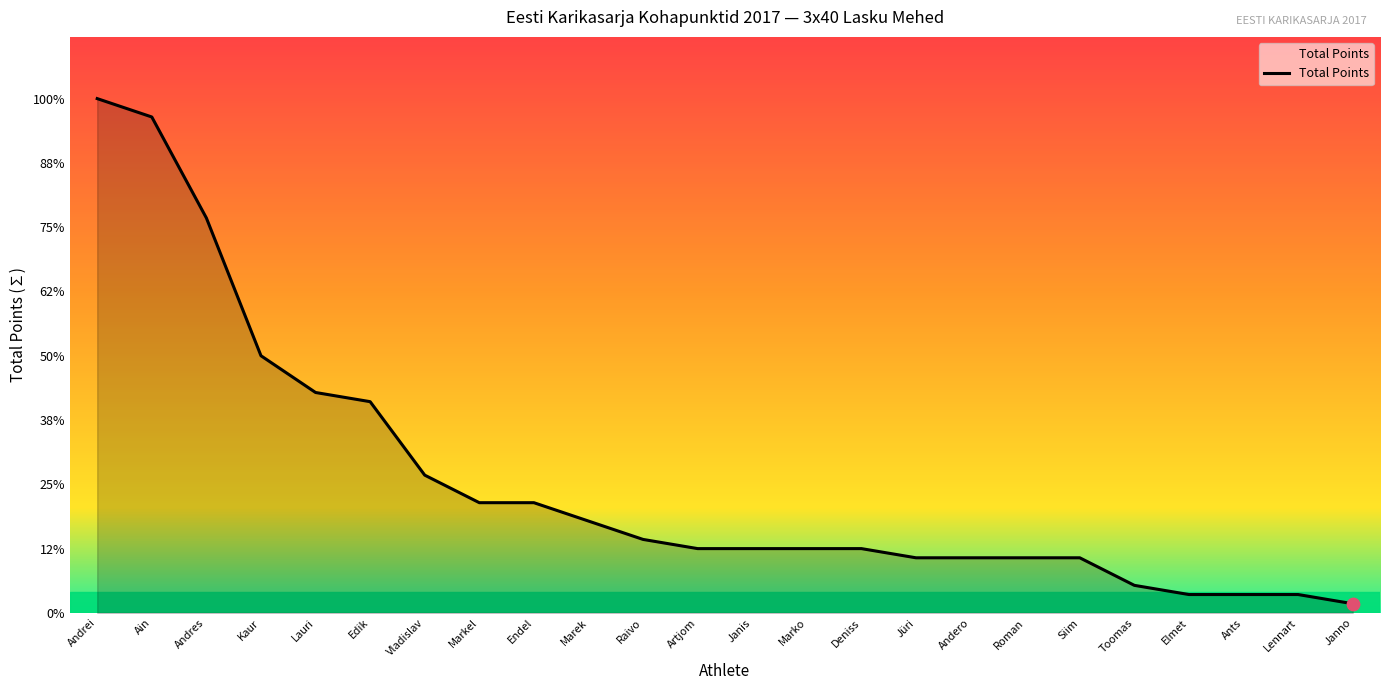

Is this an area chart (filled region under the line)?

Yes